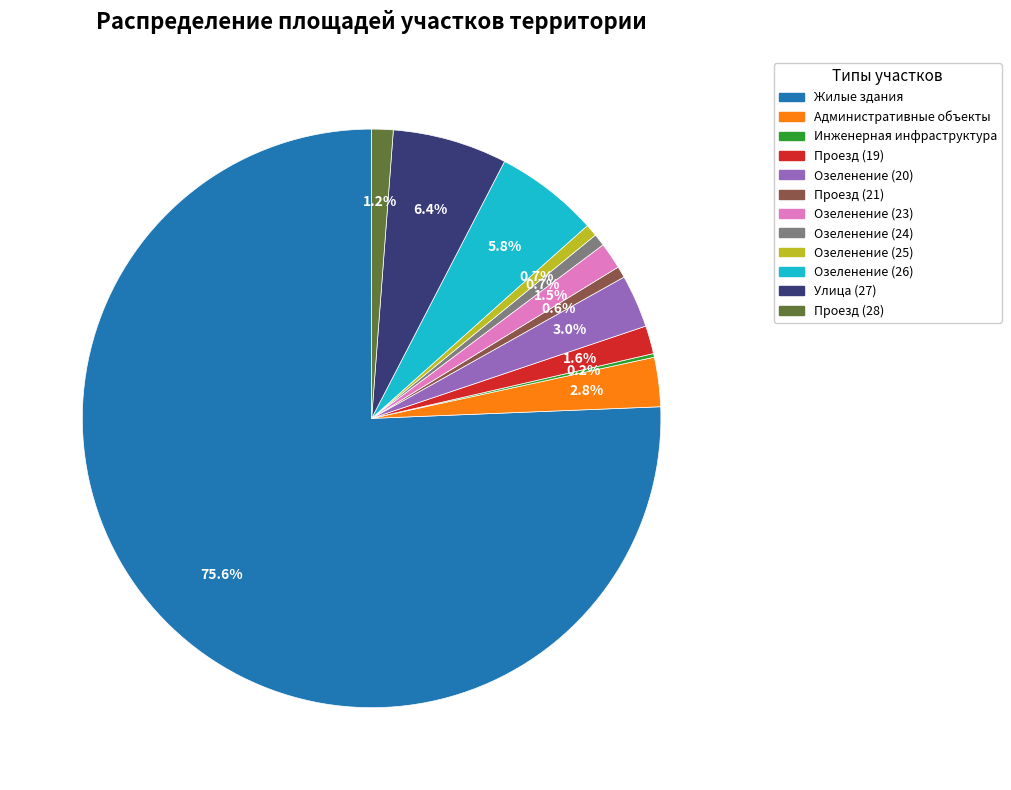

Which category has the biggest portion of the pie?

Жилые здания